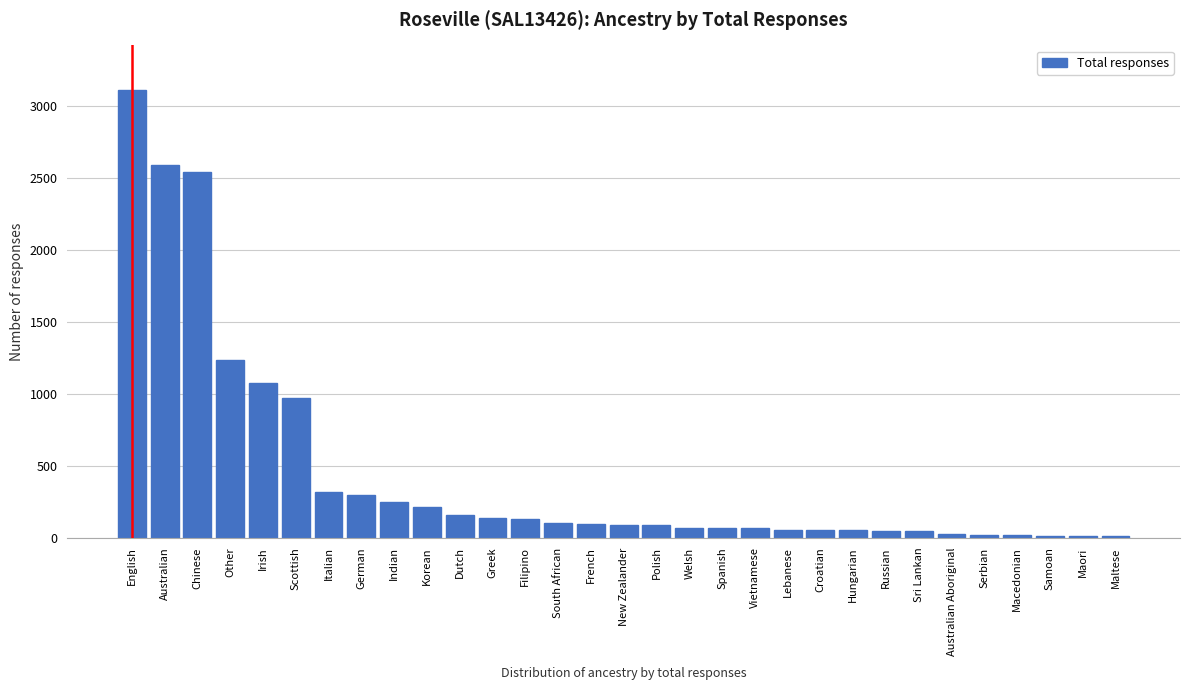

Which has a higher value, German or Greek?

German